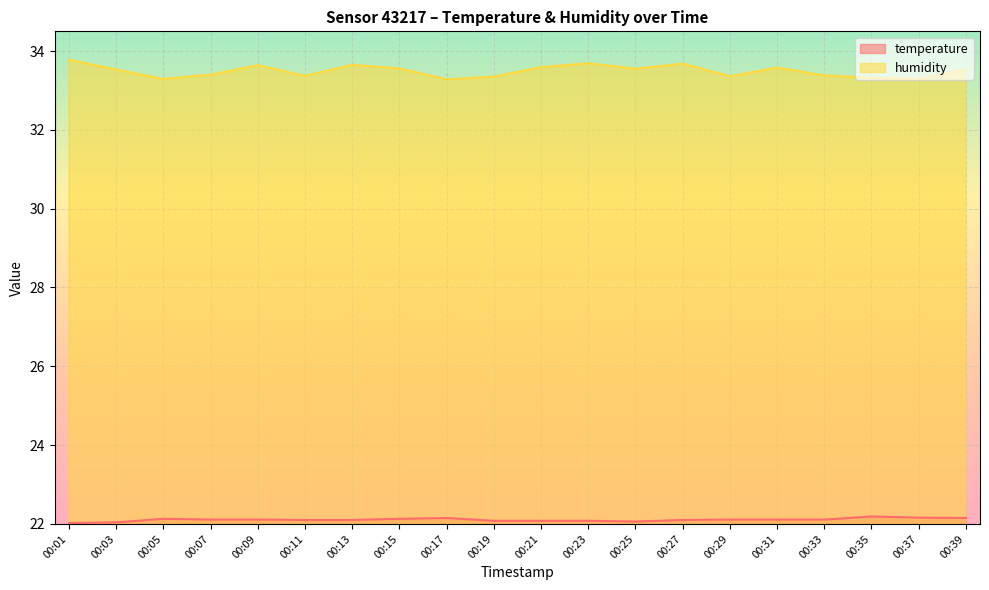

What is the sum of all humidity values?

669.8